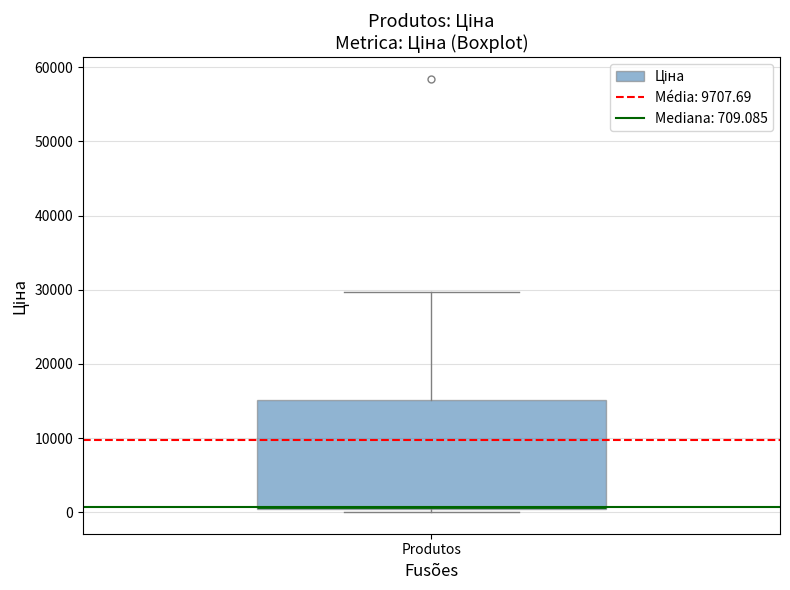

Read this box plot against the y-axis: the position of the median line, the range covered by the box, and the ends of both whiskers. The values are not printed on the chart, so give them approximately, as read against the axis.

median 1000 (drawn on the box's lower edge), box 0 to 15000, whiskers 0 (just below the box's lower edge) to 30000